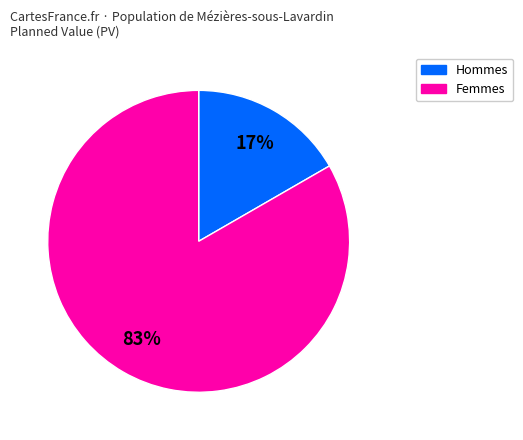

To the nearest percent, what is the average slice percentage?

50%